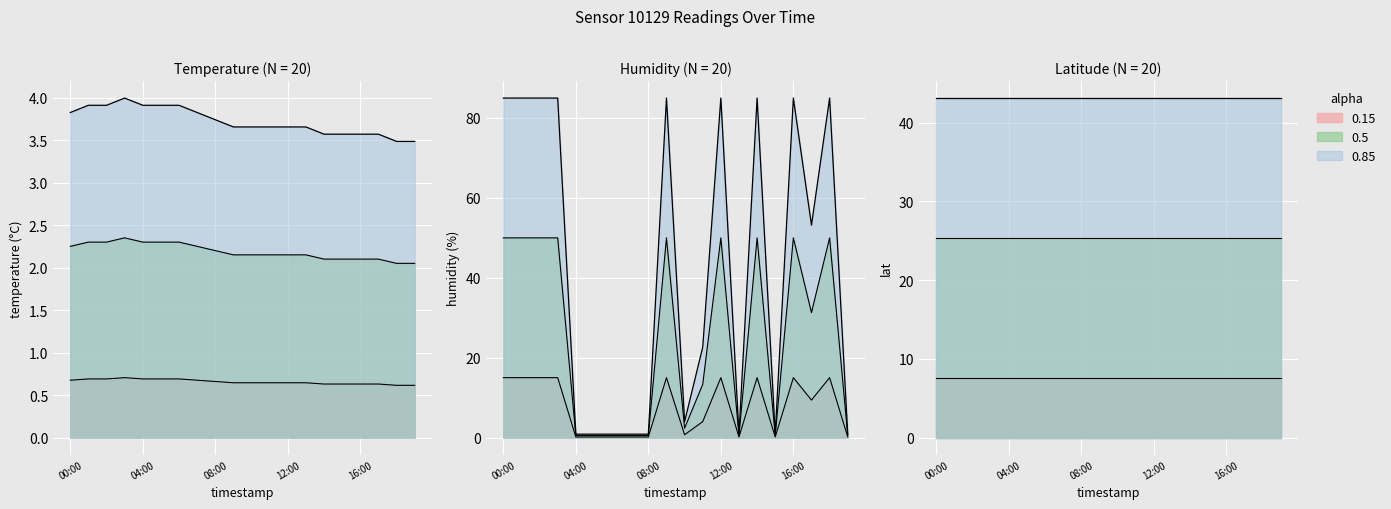

How many interior local peaks does the humidity series have?

5